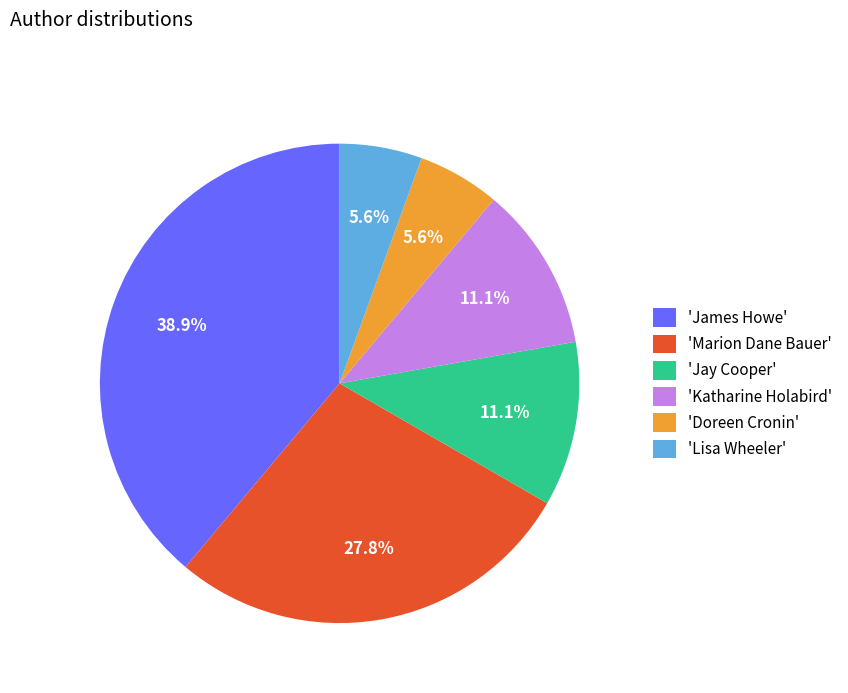

Which category has the biggest portion of the pie?

'James Howe'